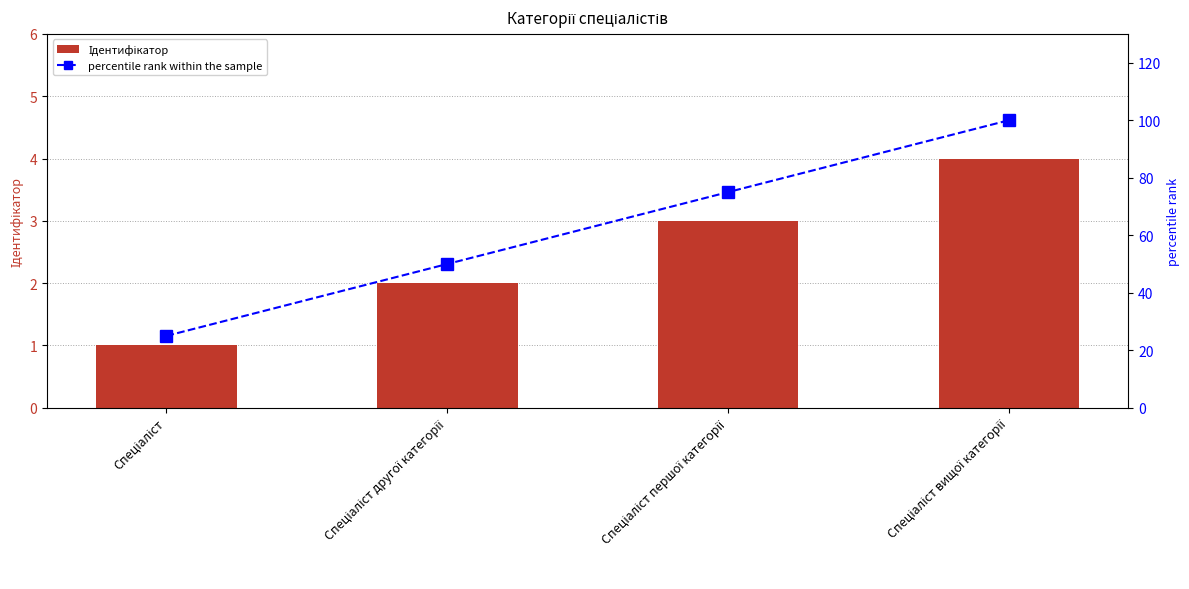

Which category has the highest value across all series?

Спеціаліст вищої категорії